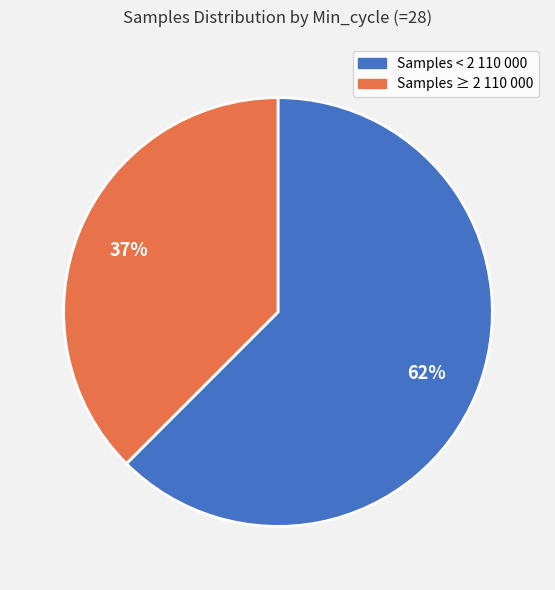

Is there a majority slice in this chart?

Yes